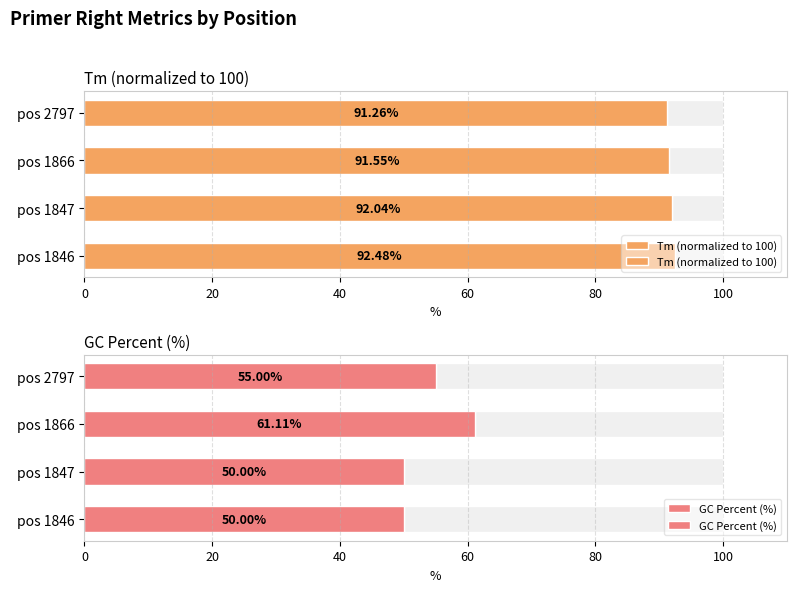

What is the sum of the Tm (normalized to 100) values at pos 1847 and pos 1846?

184.5